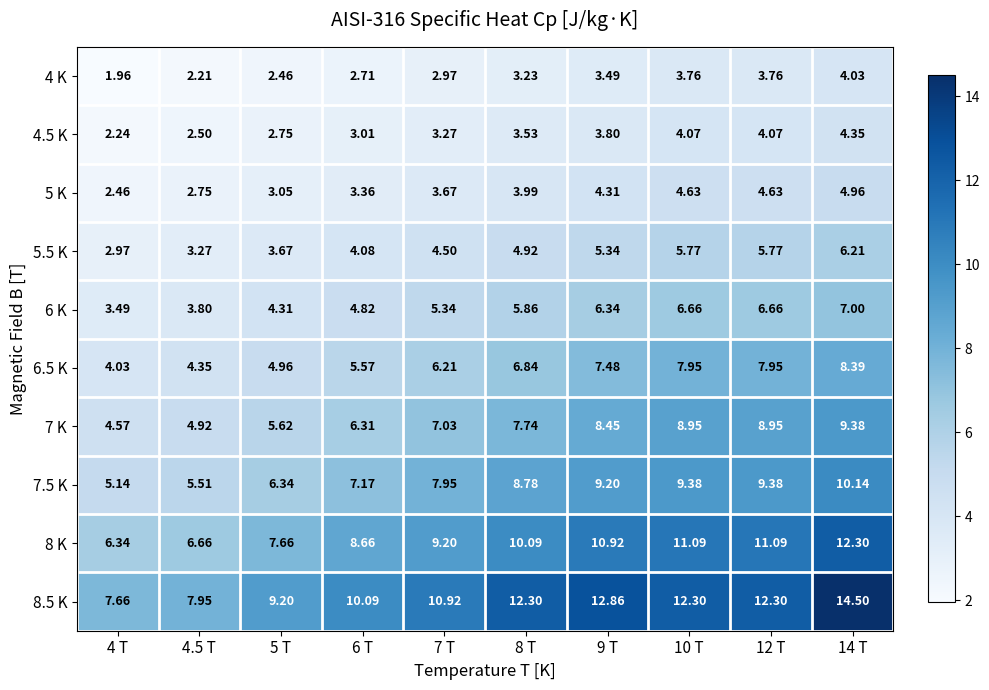

How many series are shown in this chart?

10